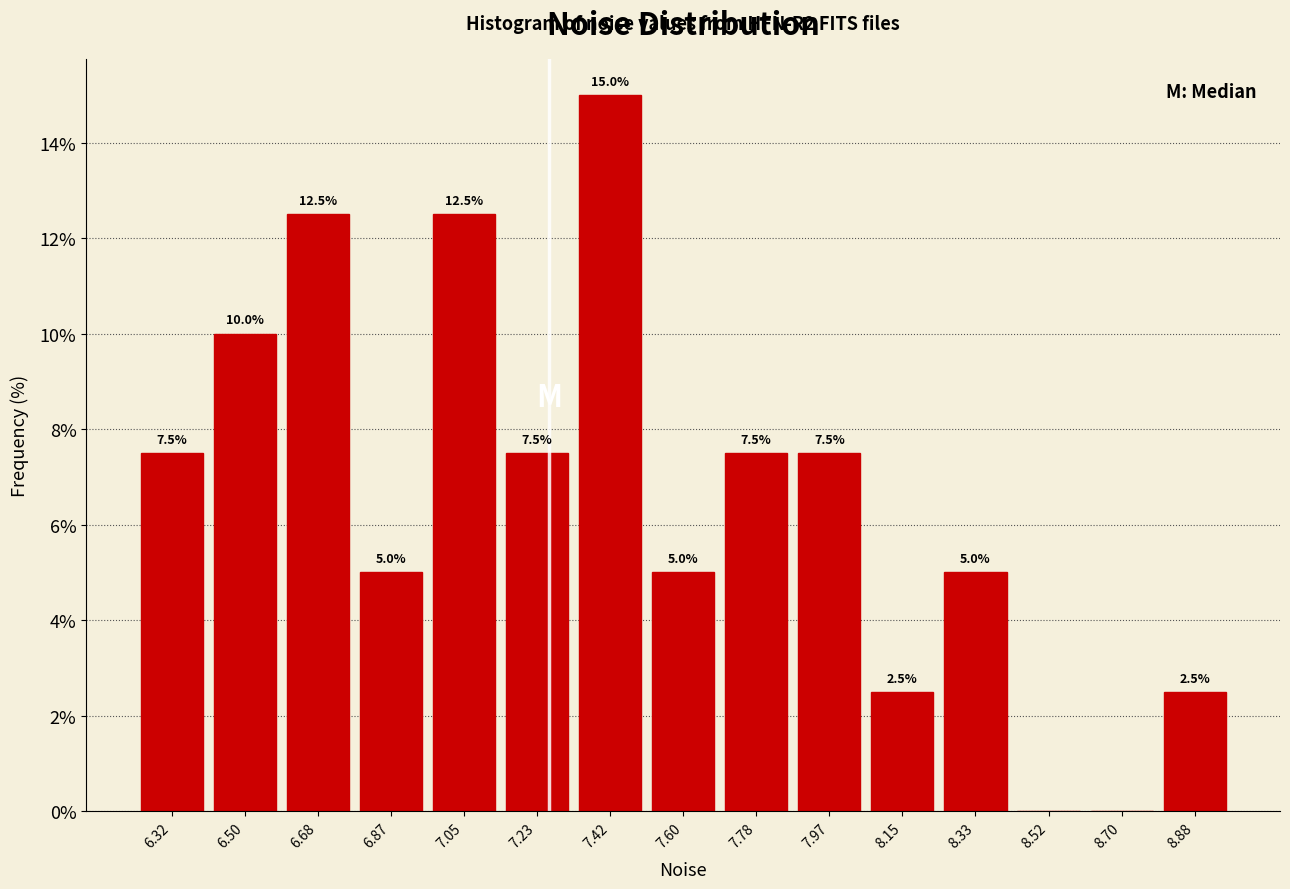

Over which range of the x-axis is the bar tallest?

7.32 to 7.50